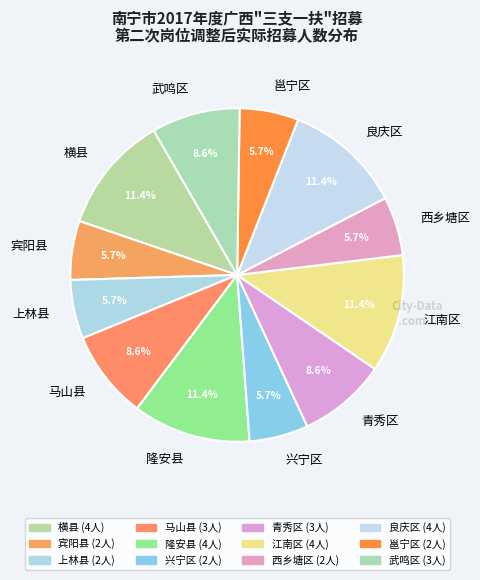

Is there a majority slice in this chart?

No